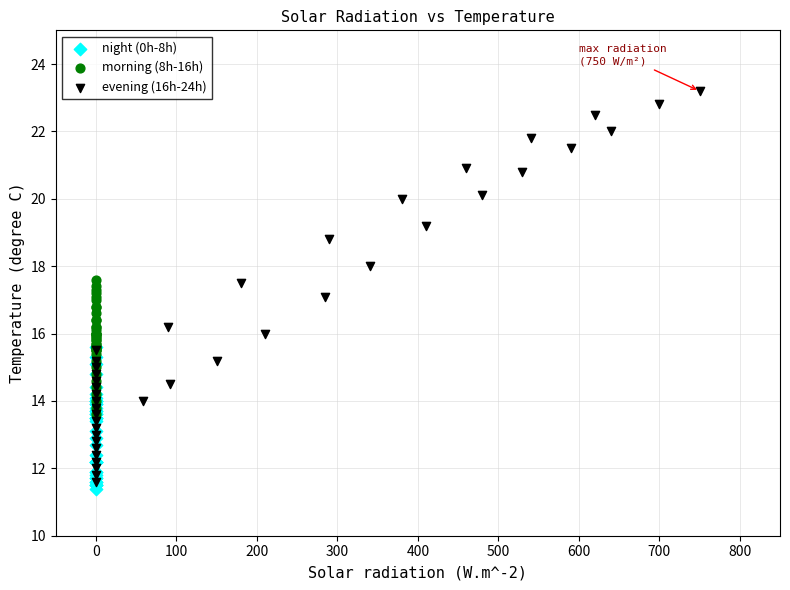

Which series has the largest Y range (max minus min)?

evening (16h-24h)